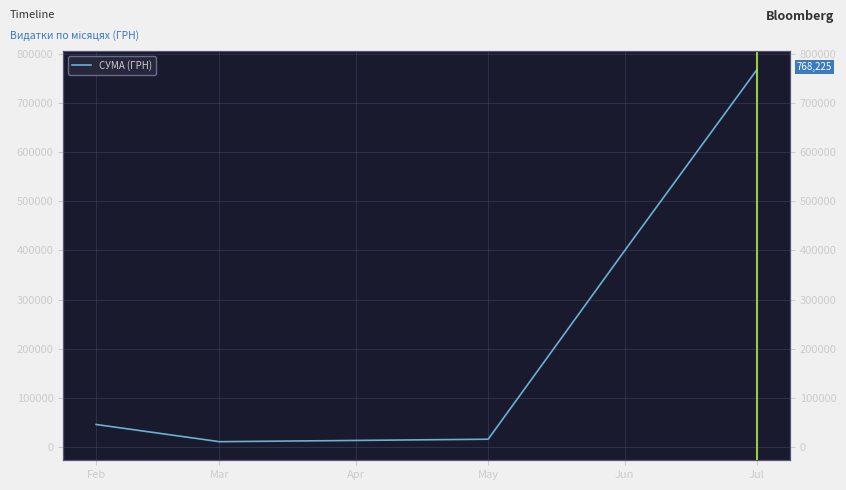

What is the maximum value shown in the chart?

768225.4